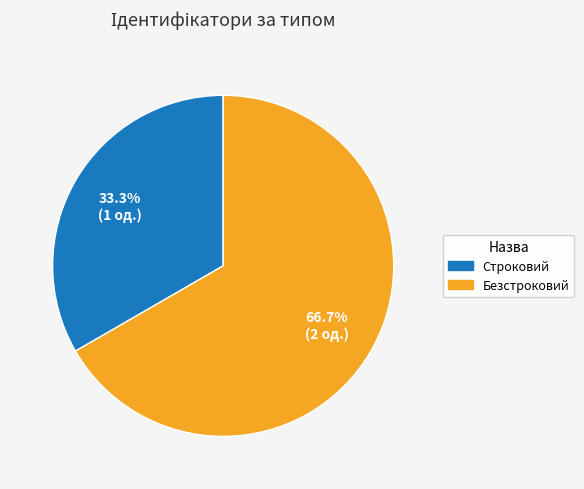

To the nearest percent, what is the average slice percentage?

50%